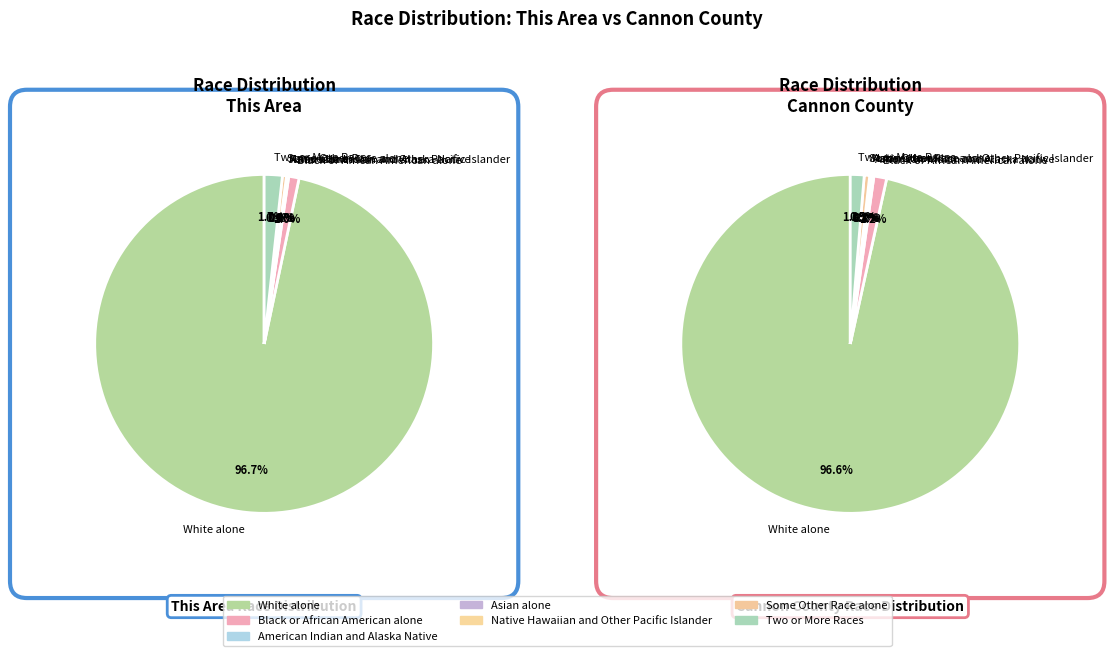

To the nearest percent, what is the difference between the largest and smallest slice percentages?

97%